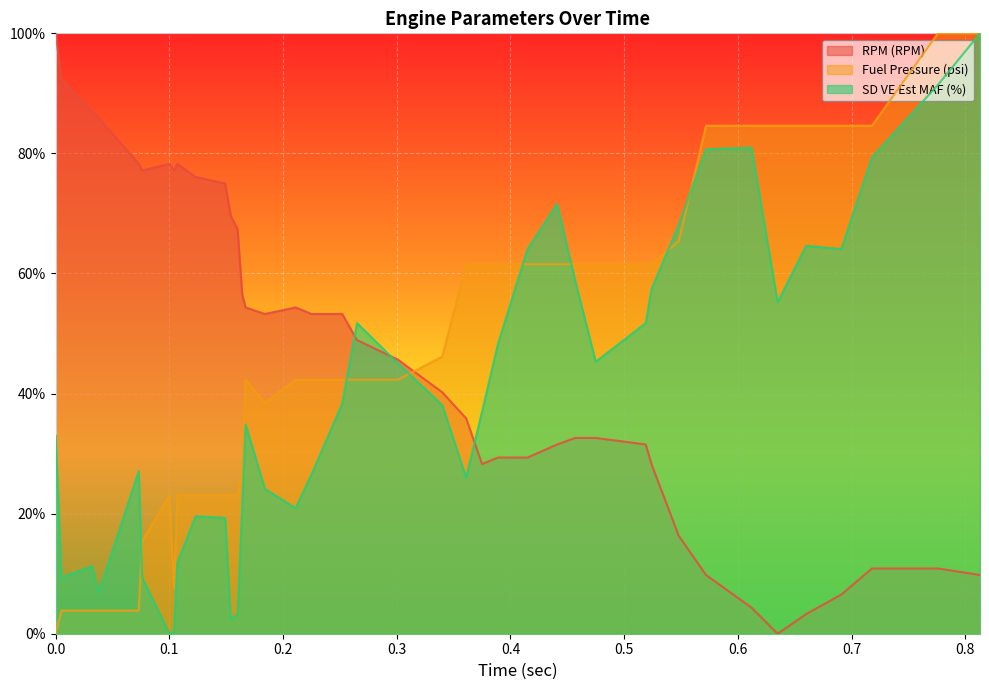

Which series has the largest range (max minus min)?

RPM (RPM)